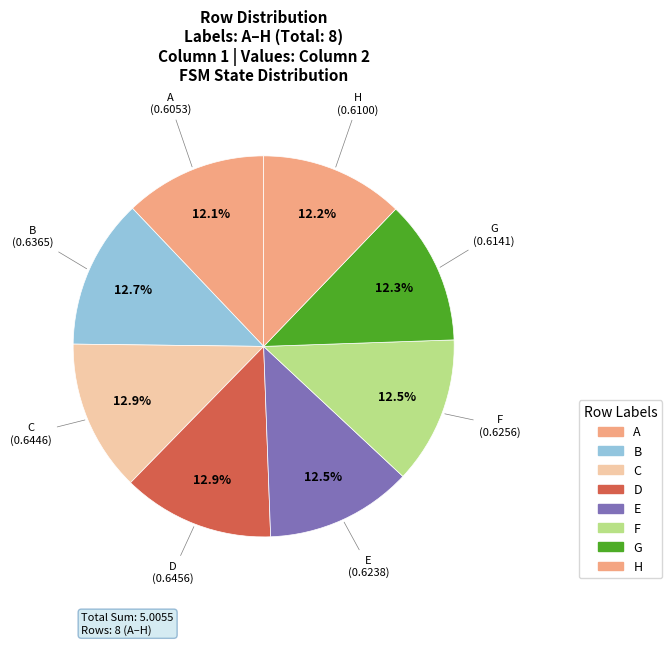

Count the number of slices in the pie.

8